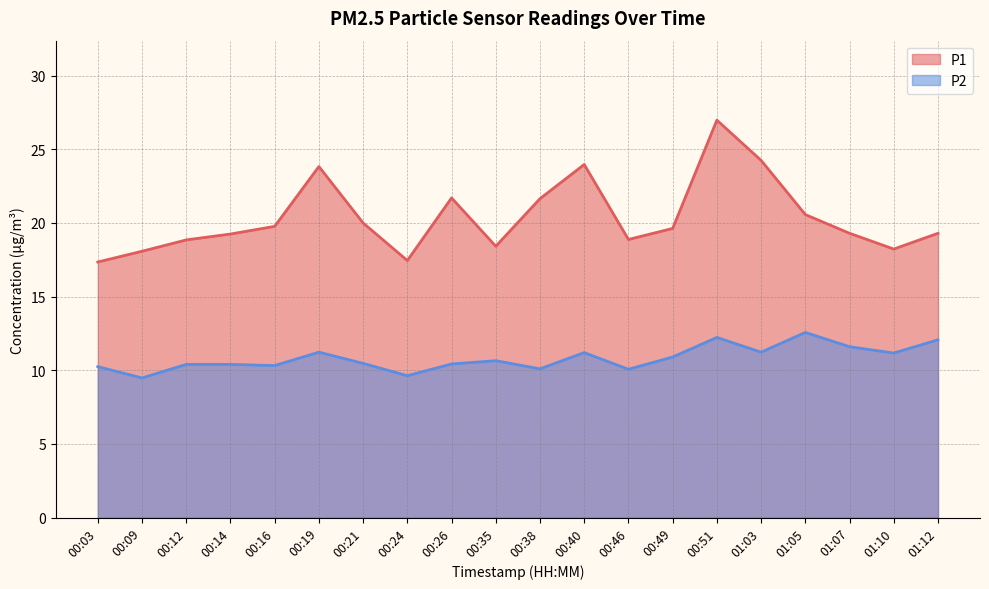

True or false: P1 has more than 0 interior local peaks.

True